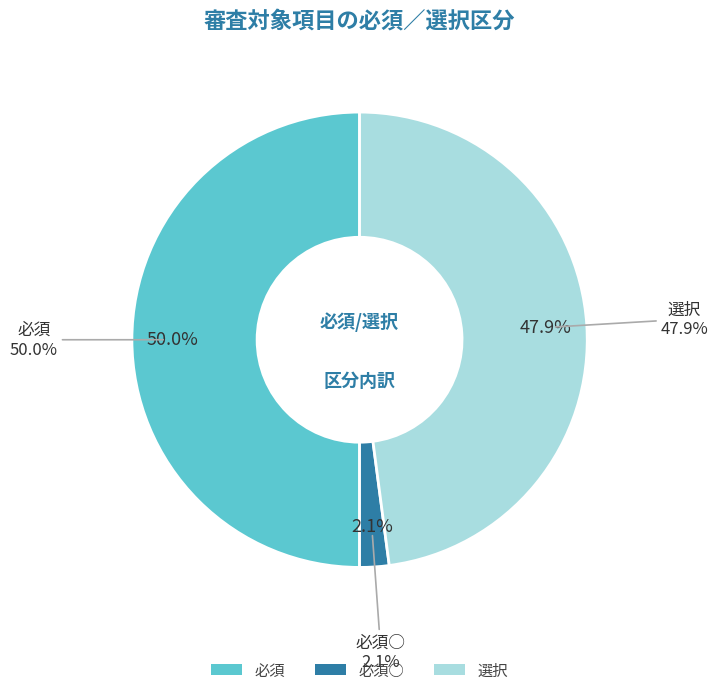

How many segments does this pie chart have?

3